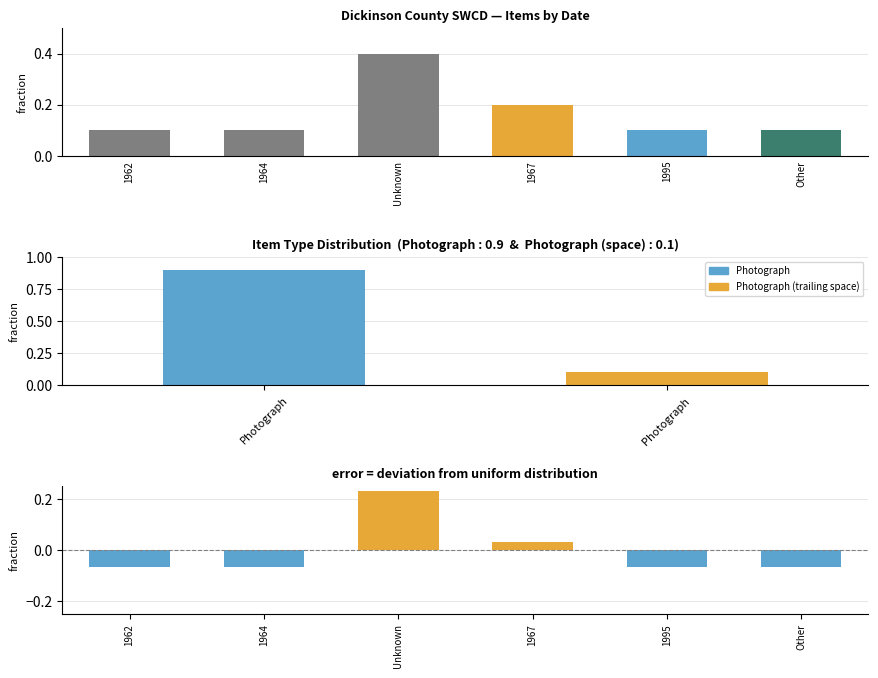

What is the label of the 2nd bar from the left?

1964